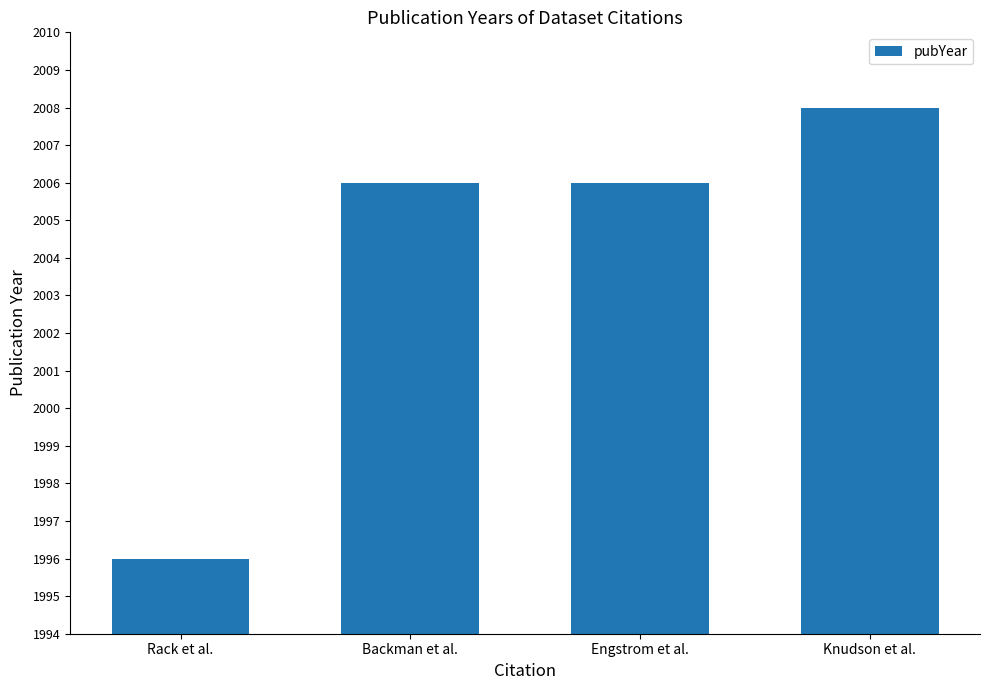

What is the greatest value displayed?

2008